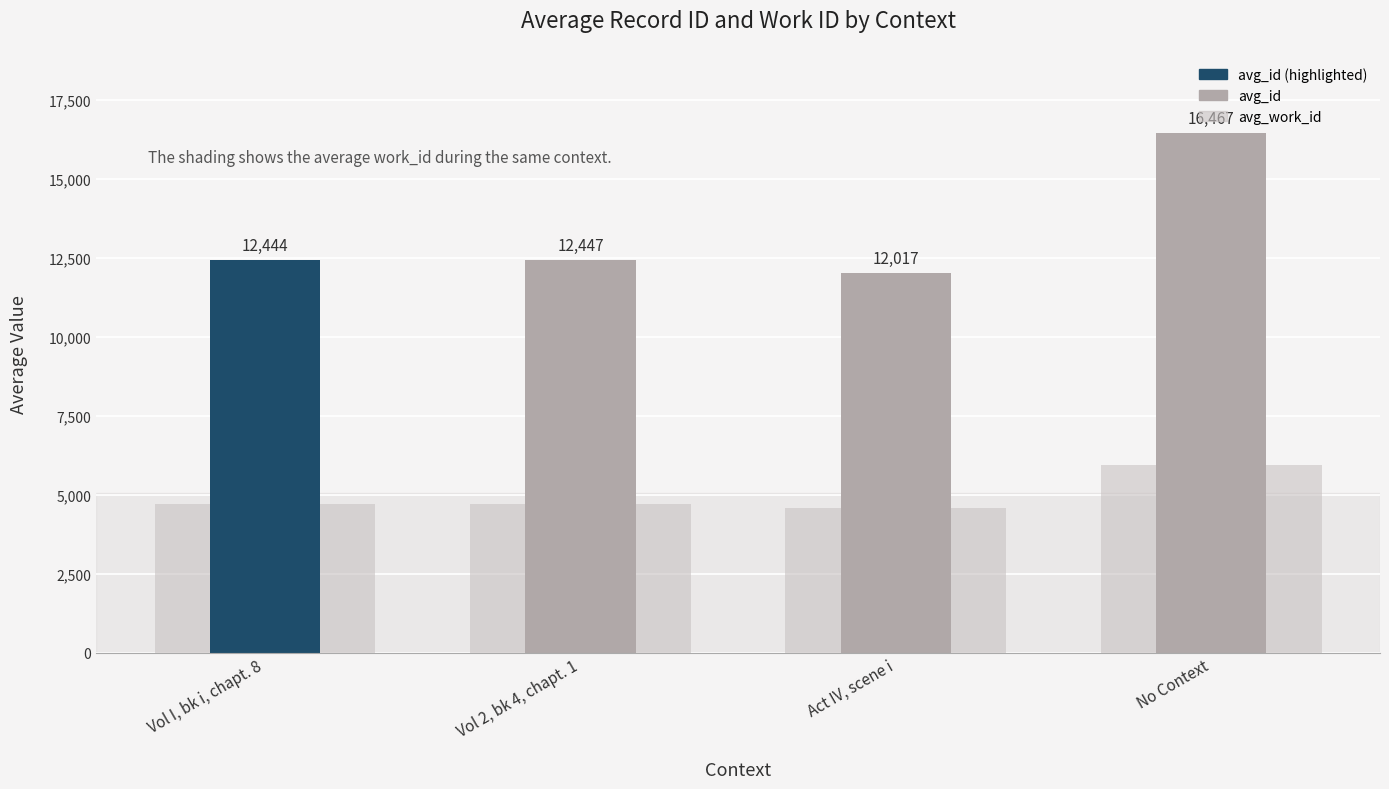

At which label does avg_work_id reach its minimum?

Act IV, scene i